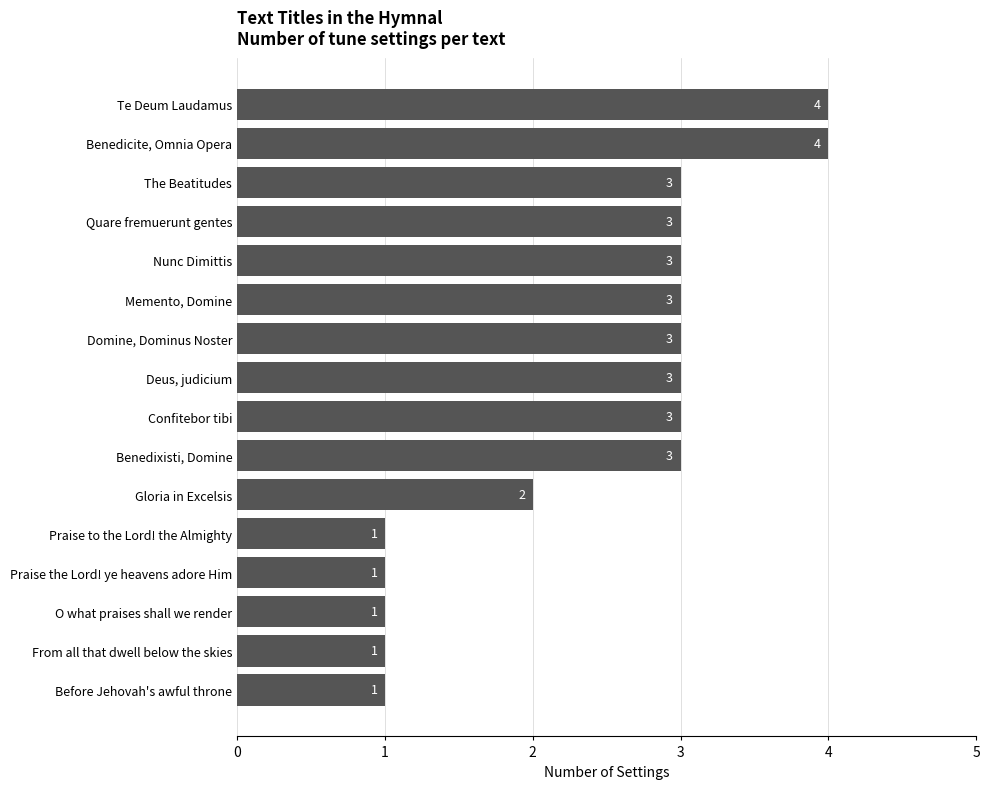

Does the chart contain any negative values?

No